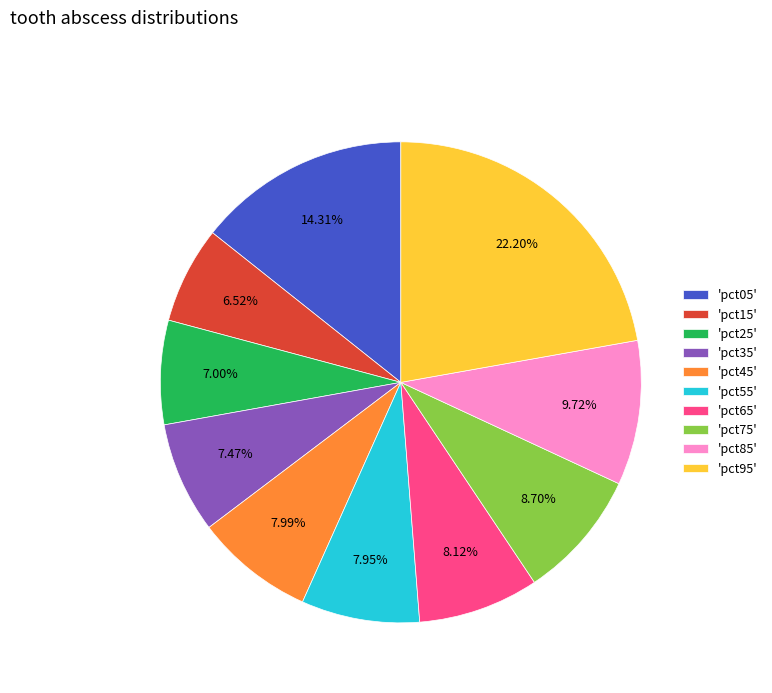

Between 'pct25' and 'pct65', which is larger?

'pct65'